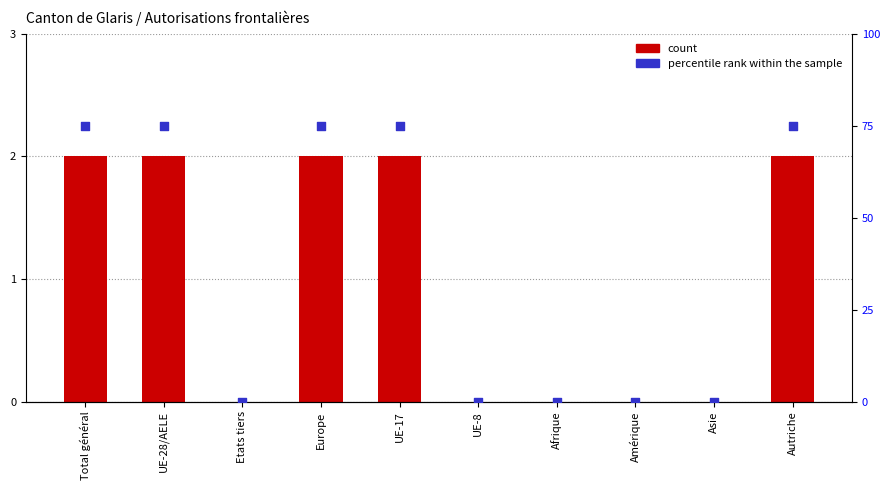

Which series reaches the maximum Y coordinate?

percentile rank within the sample